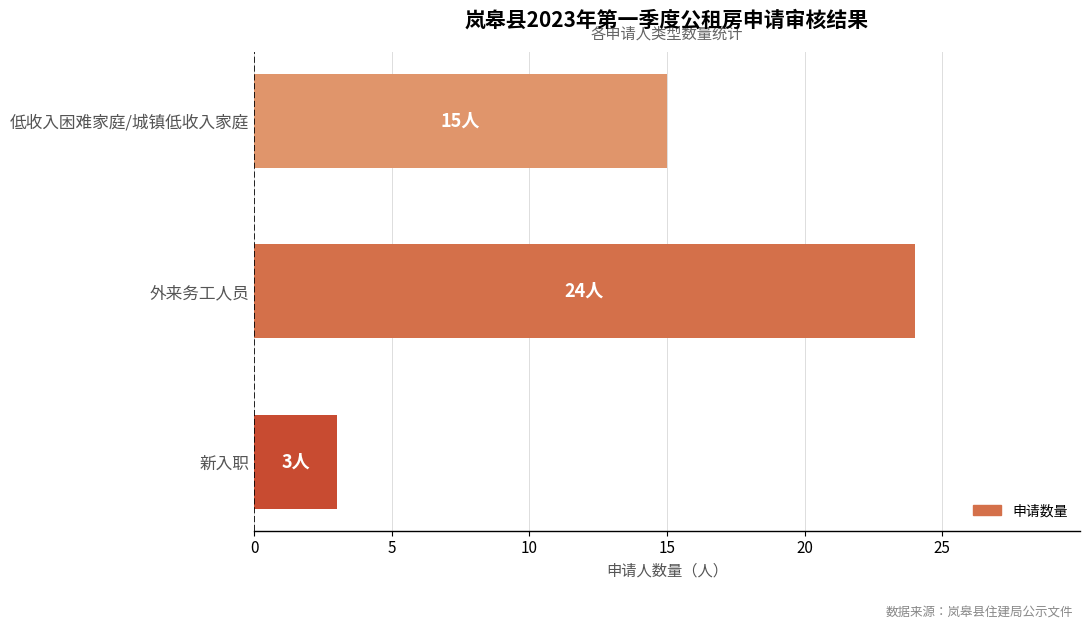

What is the average value?

14